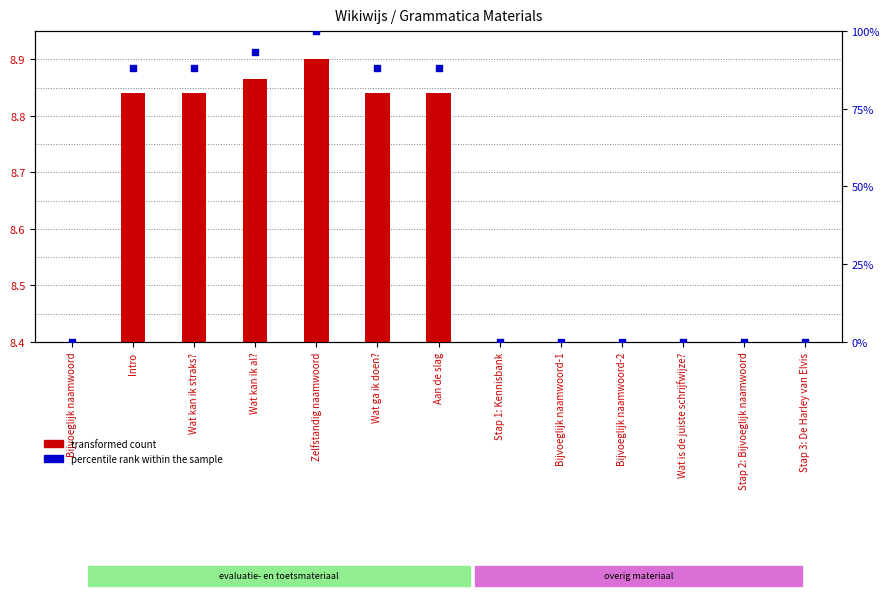

Between Stap 3: De Harley van Elvis and Bijvoeglijk naamwoord-1, which is larger?

Stap 3: De Harley van Elvis